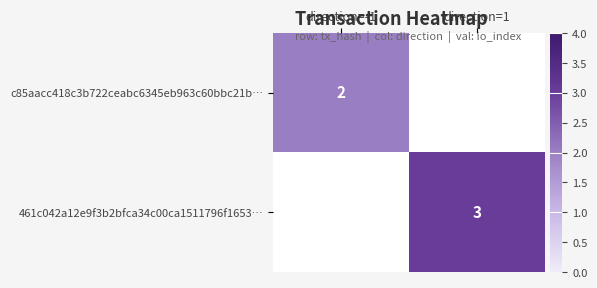

True or false: 461c042a12e9f3b2bfca34c00ca1511796f1653… has a value of 3 at direction=1.

True